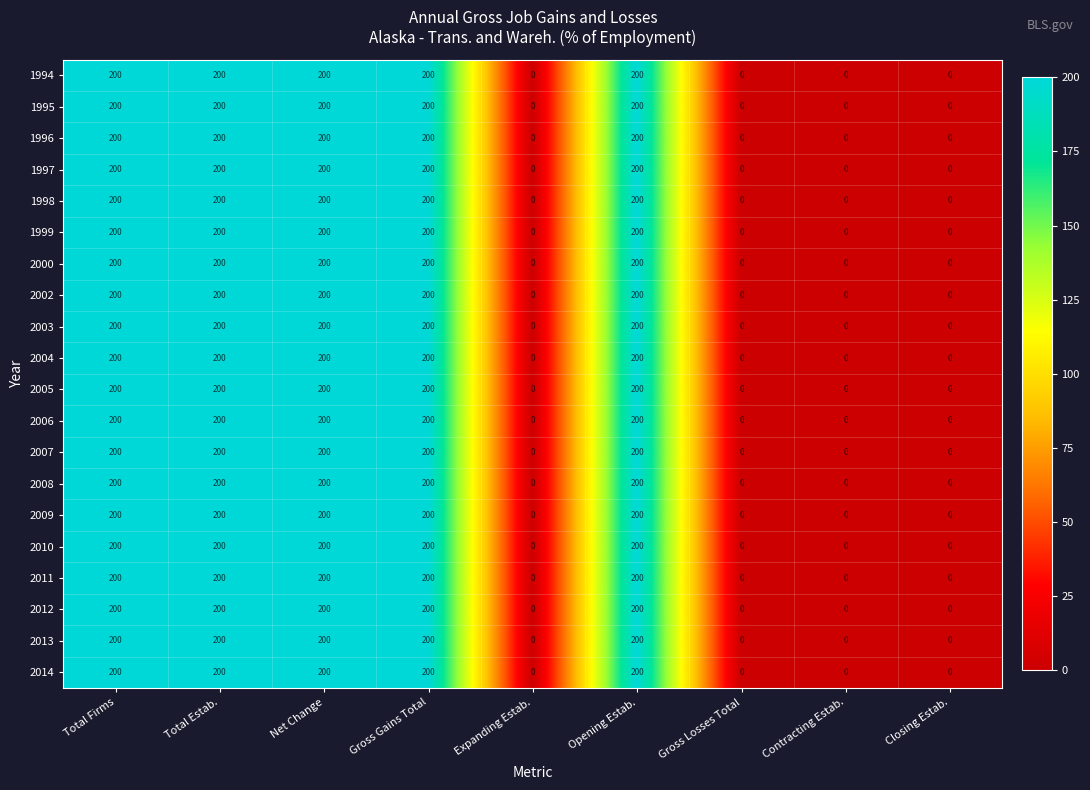

What is the difference between the maximum and minimum values in the 2010 series?

200